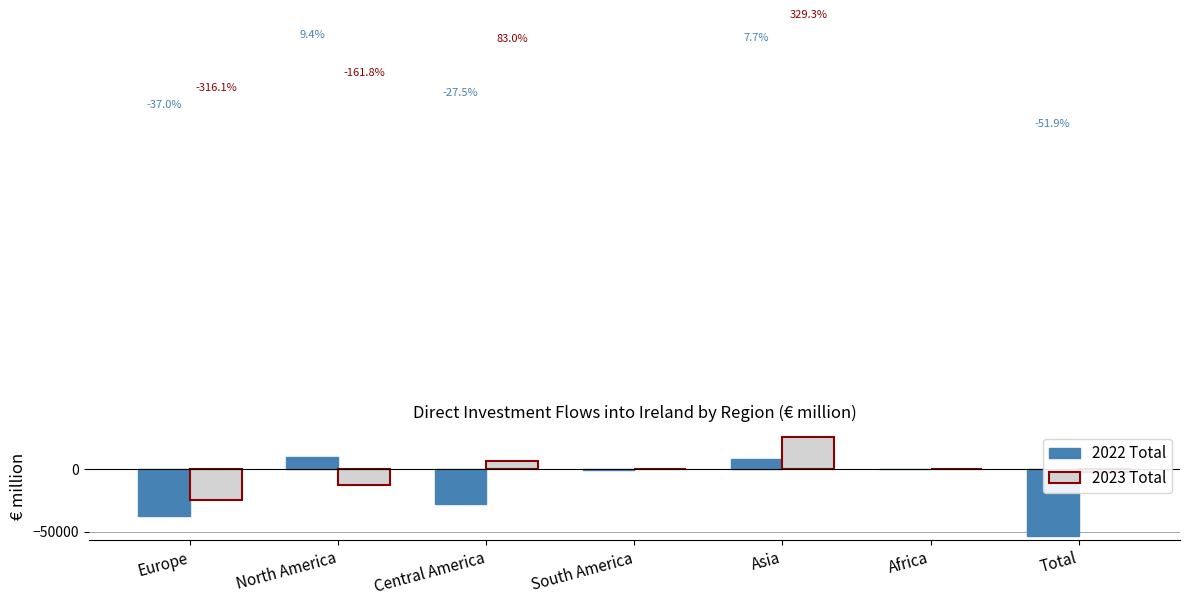

Reading left to right, what are all the values shown in this chart?

2022 Total: Europe=-37796.4	North America=9655.5	Central America=-28157.3	South America=-656.2	Asia=7838.6	Africa=-90.3	Total=-53035.0
2023 Total: Europe=-24789.3	North America=-12685.6	Central America=6510.9	South America=-313.8	Asia=25827.6	Africa=83.1	Total=-2475.4